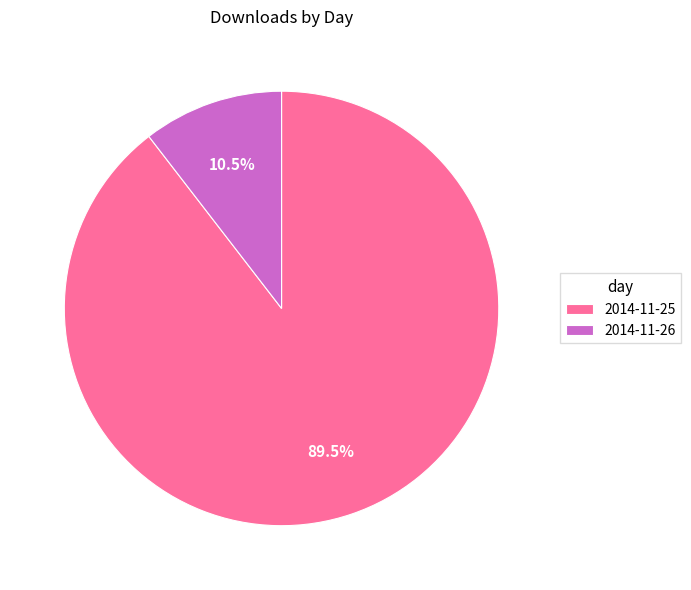

How many segments does this pie chart have?

2